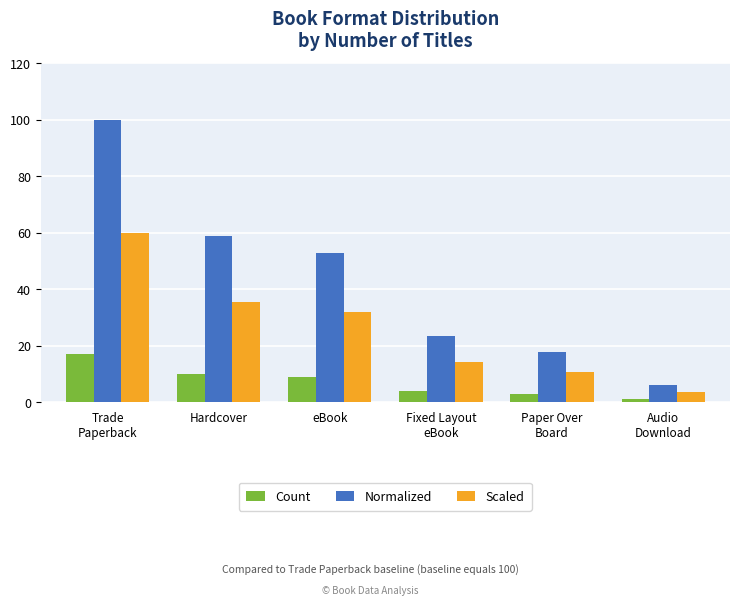

Which series has the largest total across all categories?

Normalized